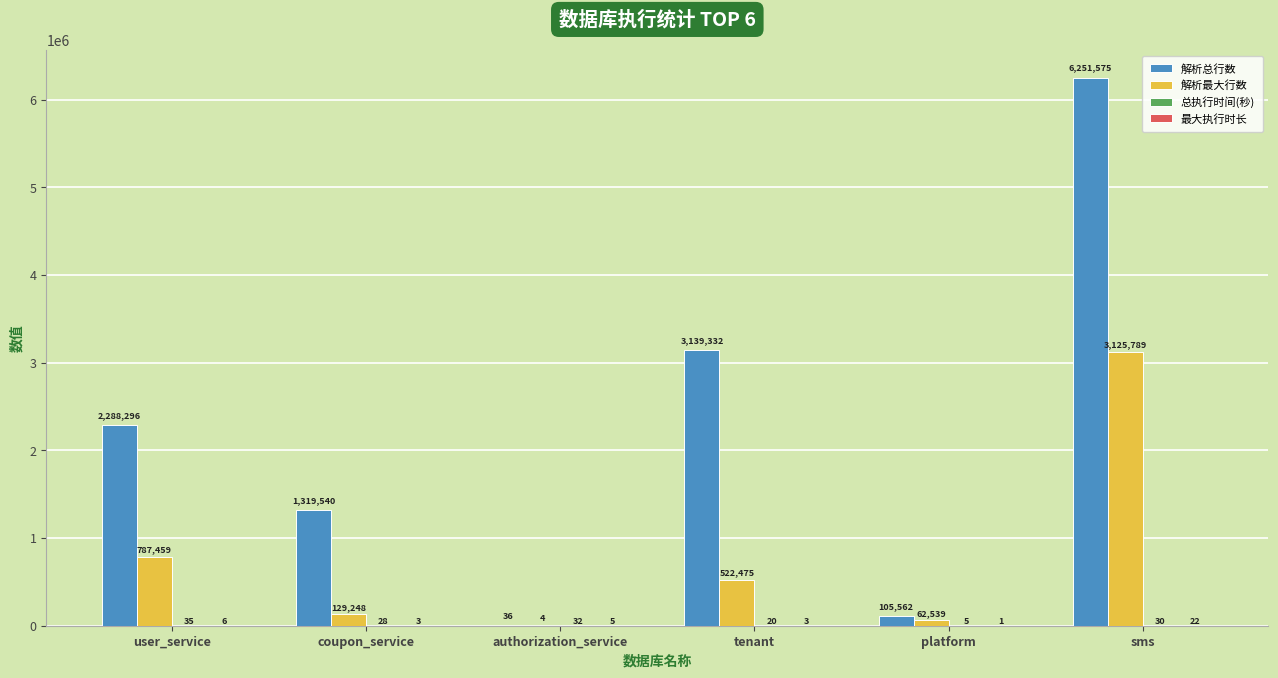

Which series has the largest range (max minus min)?

解析总行数